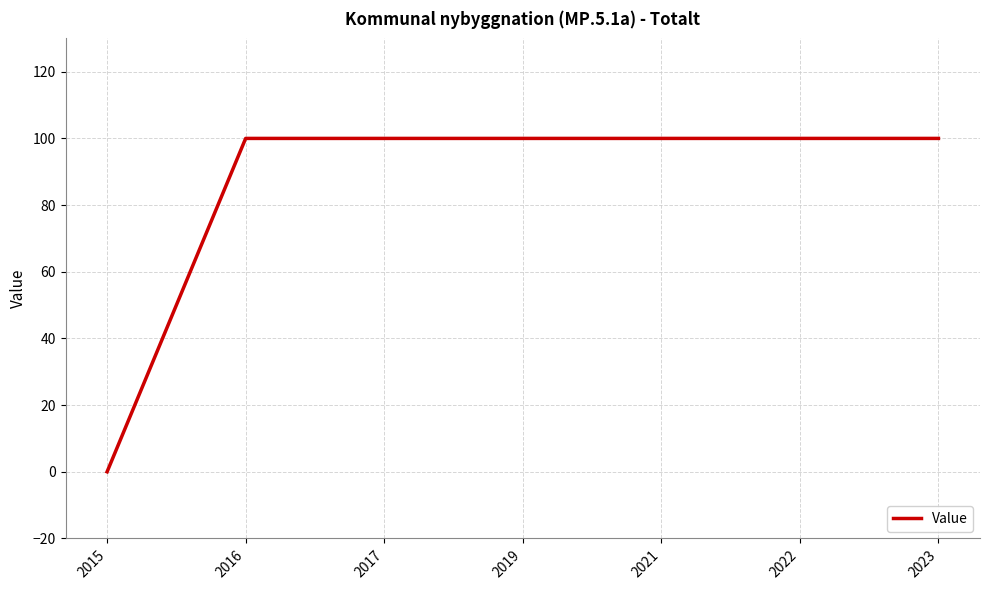

What is the sum of the values at 2022 and 2017?

200